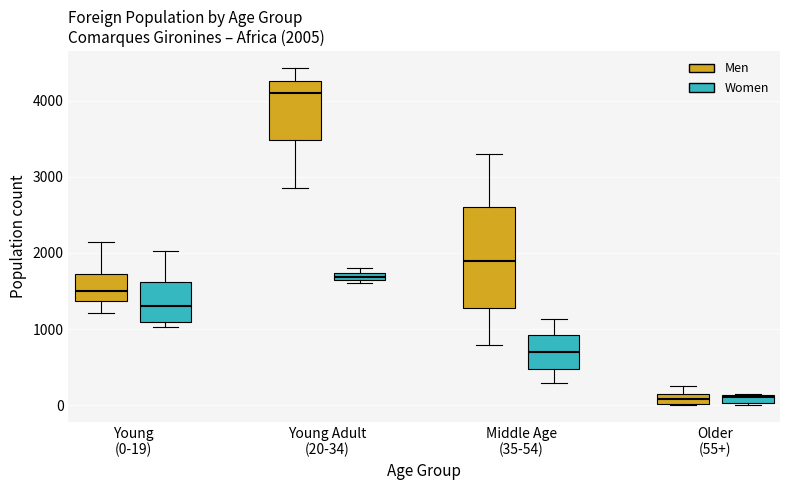

Comparing the boxes themselves (not the whiskers), which one is the tallest?

Middle Age (35-54) (Men)